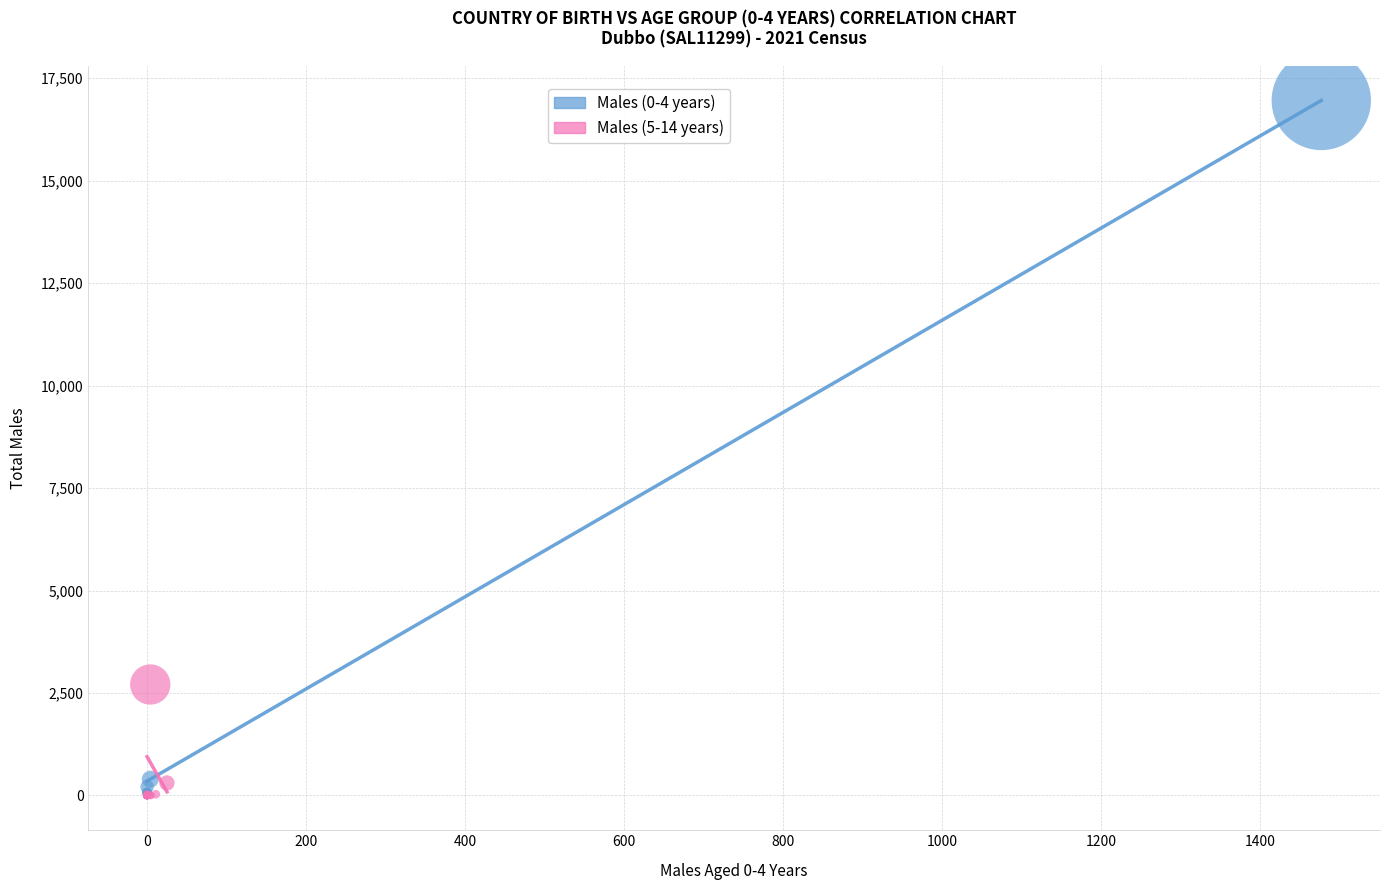

Which series has the widest spread of Y values?

Males (0-4 years)